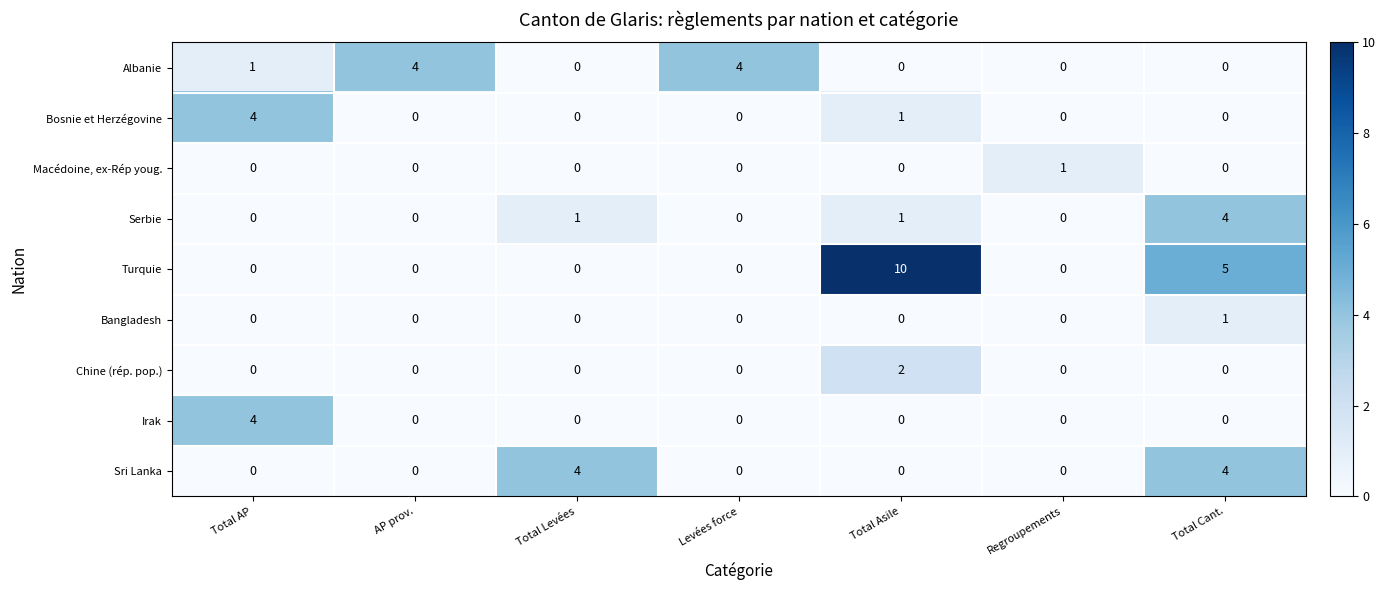

At which label does Turquie reach its peak?

Total Asile